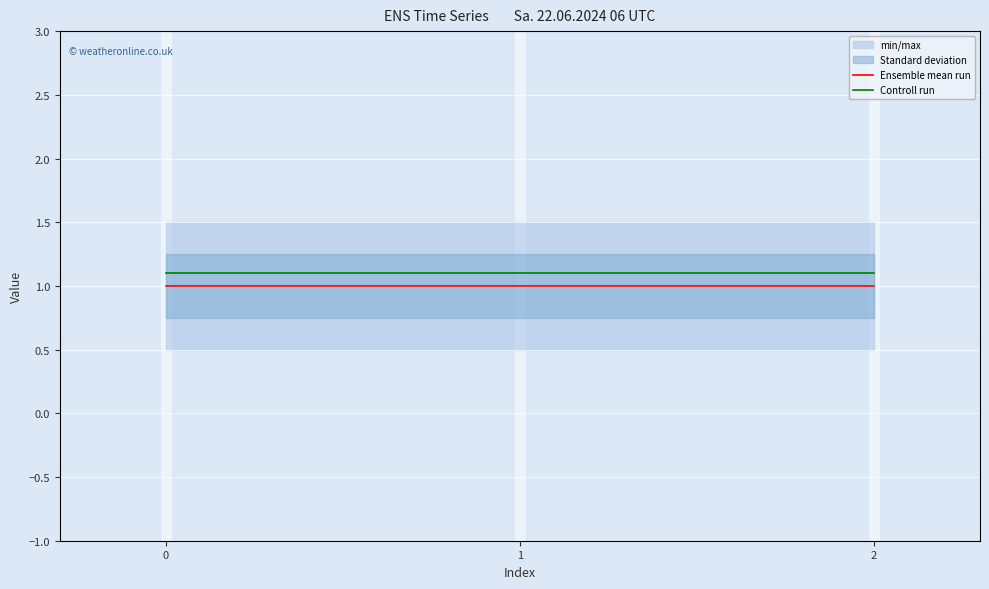

Reading left to right, what are all the values shown in this chart?

Ensemble mean run: 1.0	1.0	1.0
Controll run: 1.1	1.1	1.1